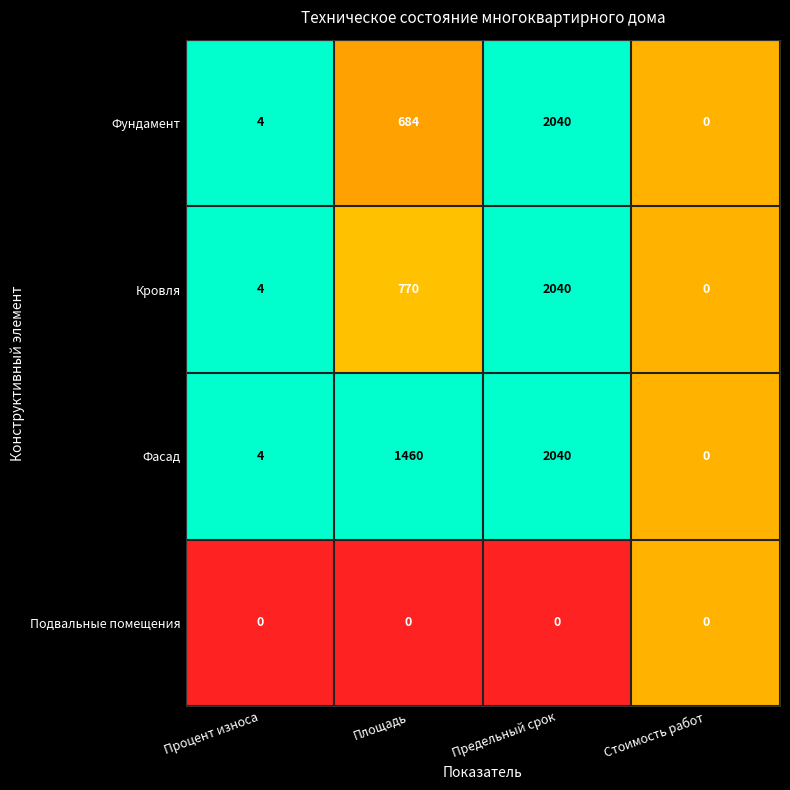

At which label does Фундамент reach its minimum?

Стоимость работ